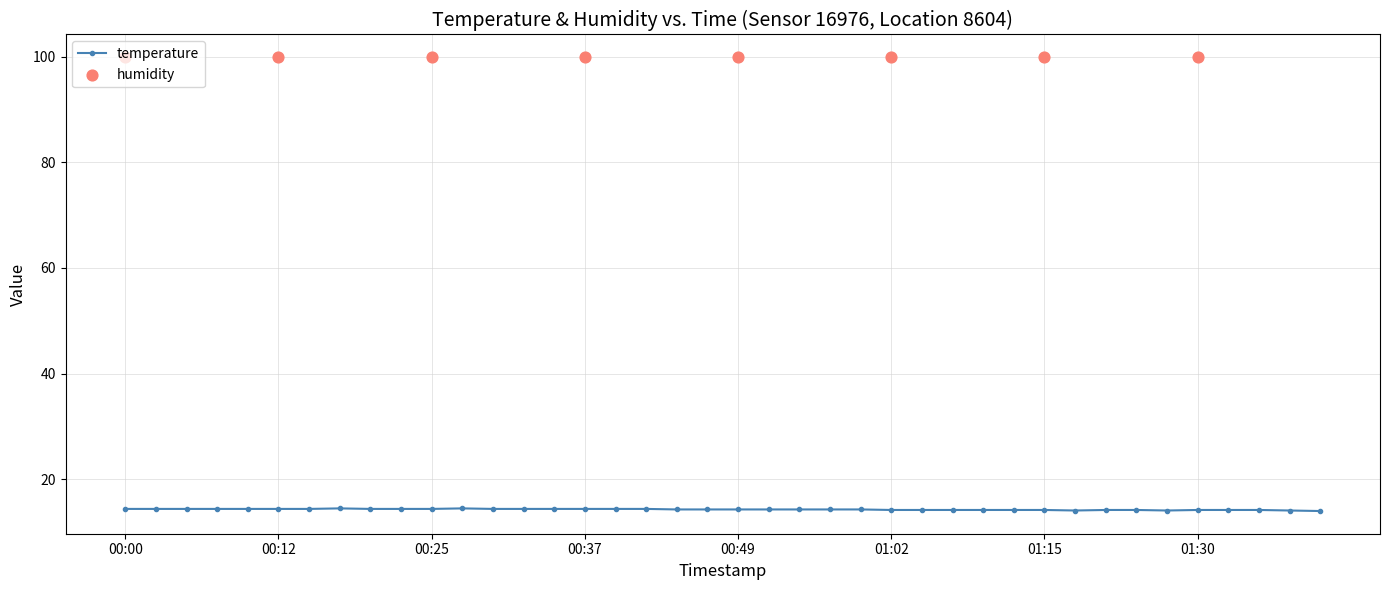

What is the ratio of the value at 01:25 to the value at 00:32?

1.0